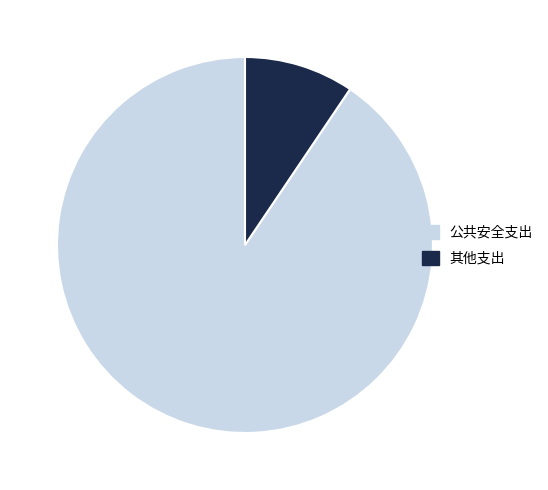

Is 公共安全支出 the majority of the pie?

Yes